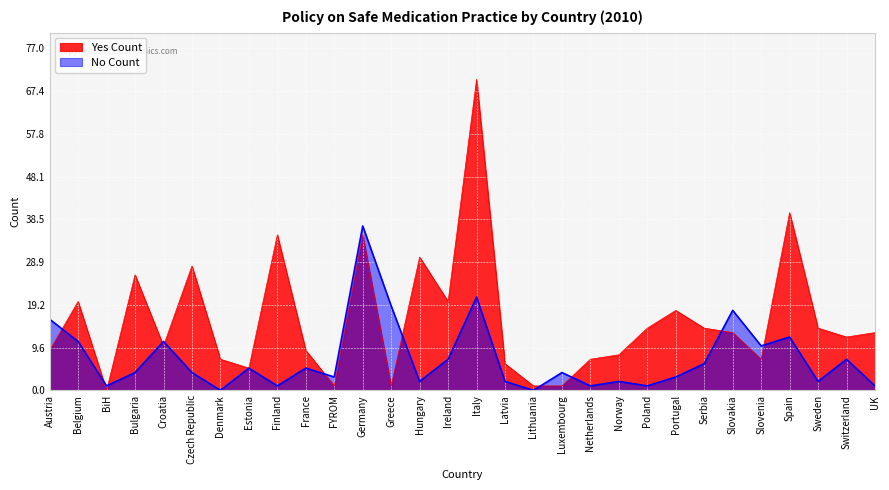

What position from the left is Slovakia?

25